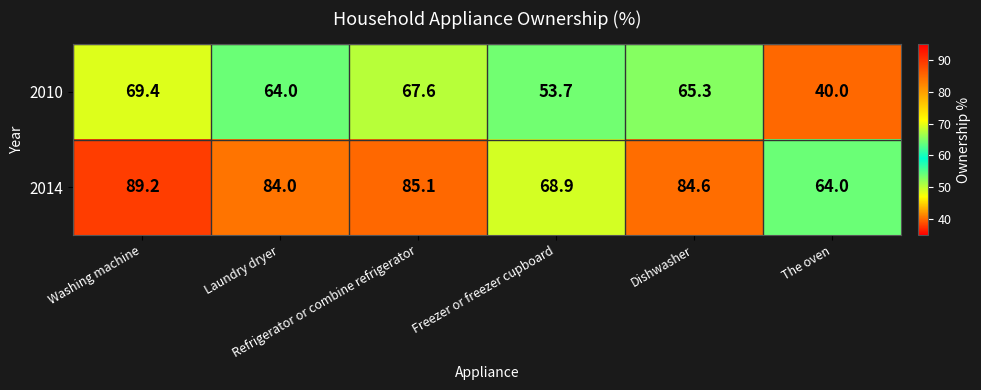

At which category is the sum across all series the highest?

Washing machine